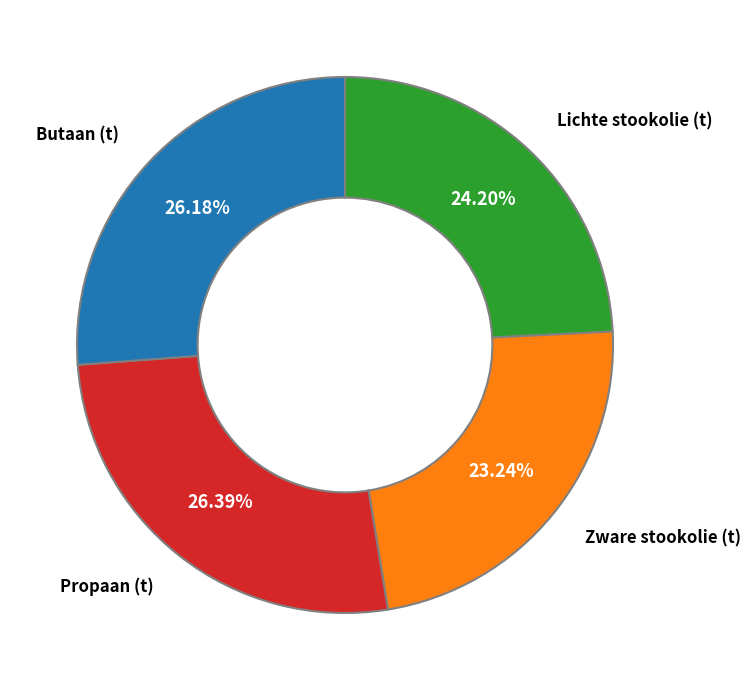

What percentage is the Propaan (t) slice, to the nearest percent?

26%